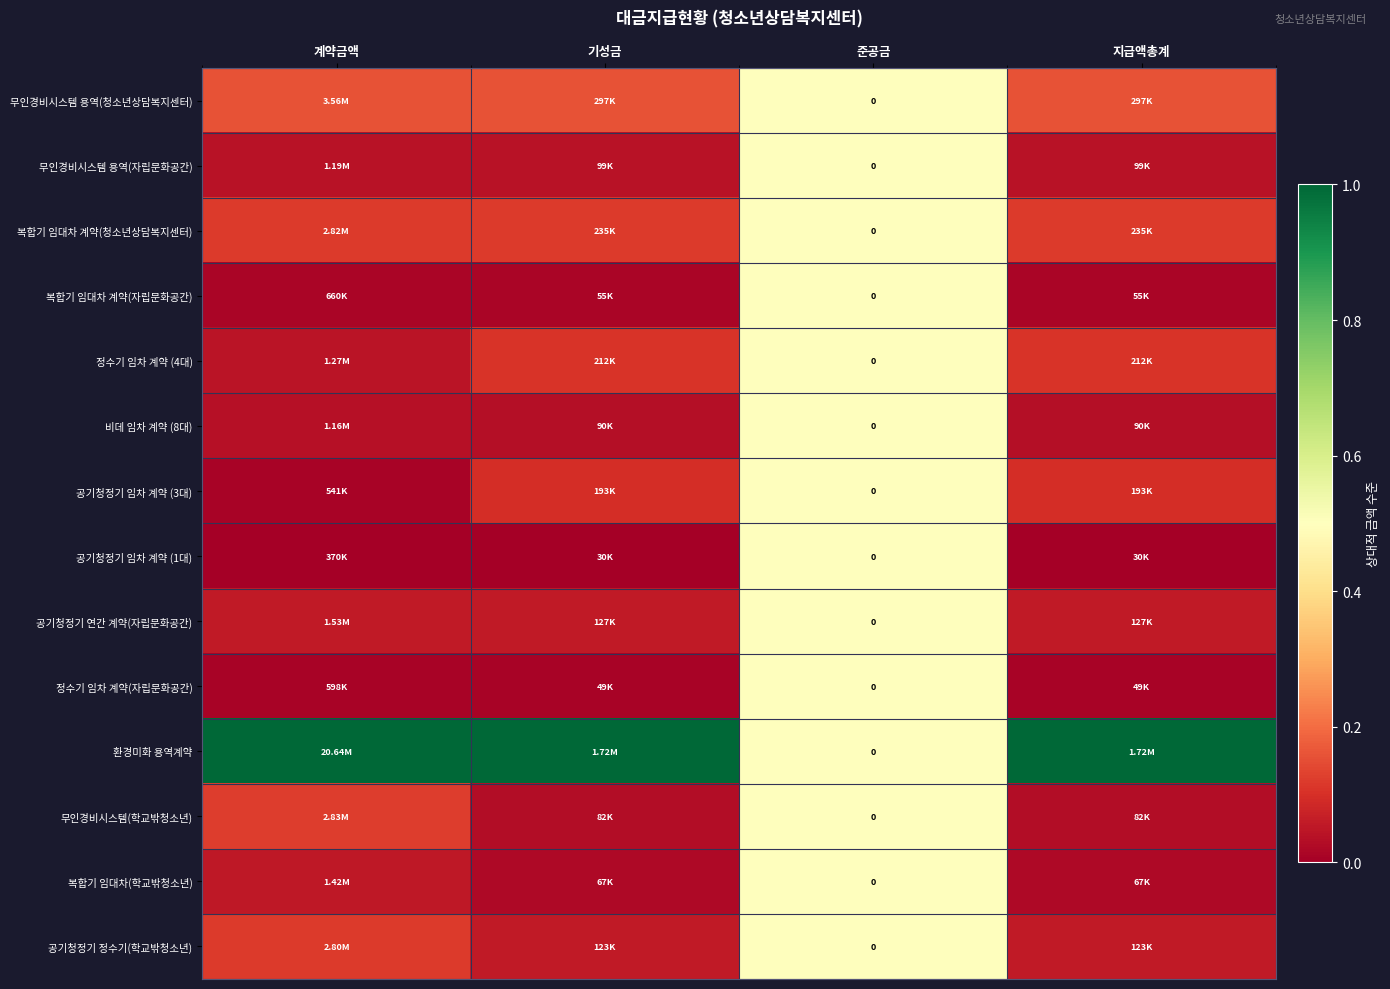

Is it true that 공기청정기 임차 계약 (3대) equals 0.5 at 준공금?

True